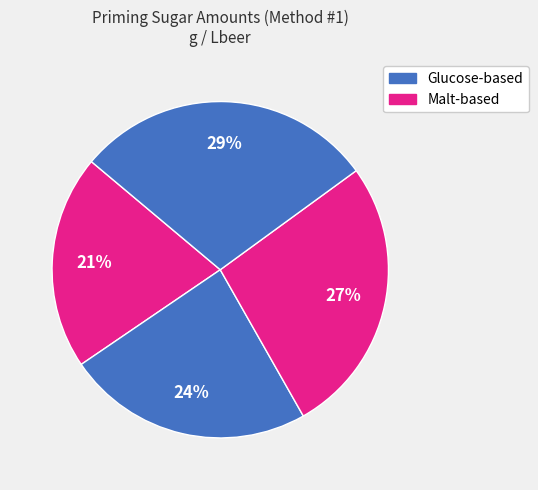

Is there a majority slice in this chart?

No